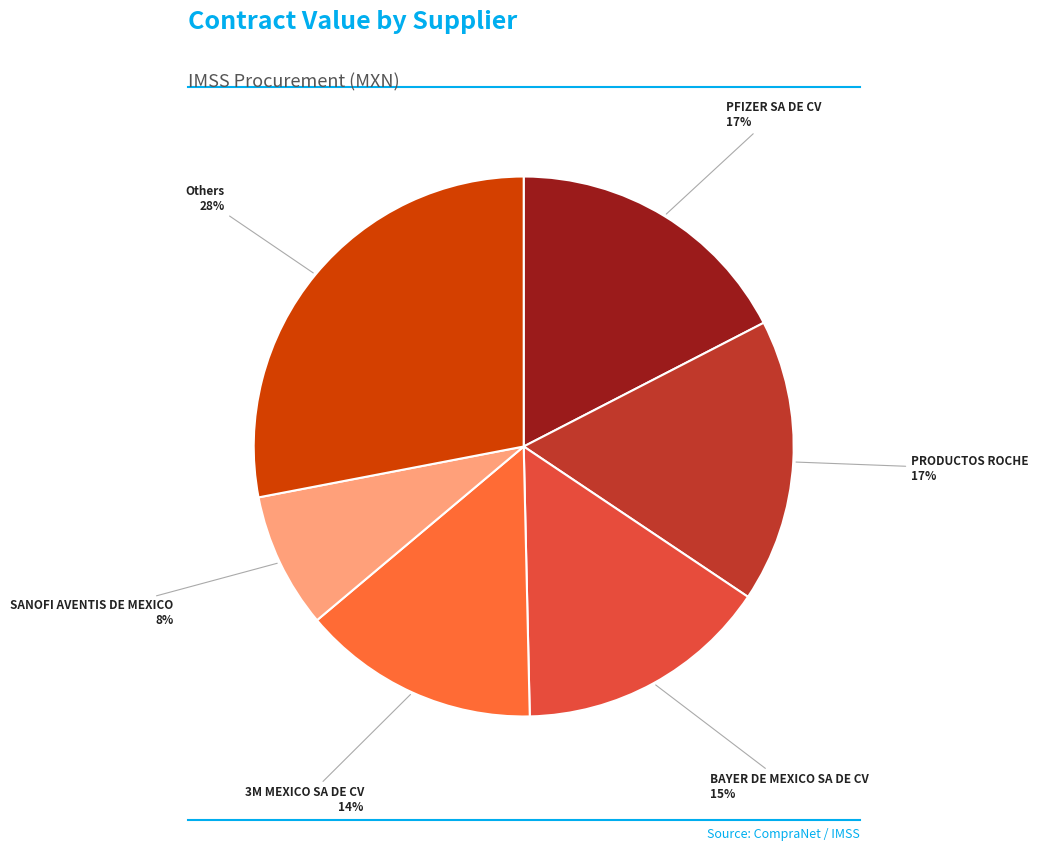

How many slices are in this pie chart?

6